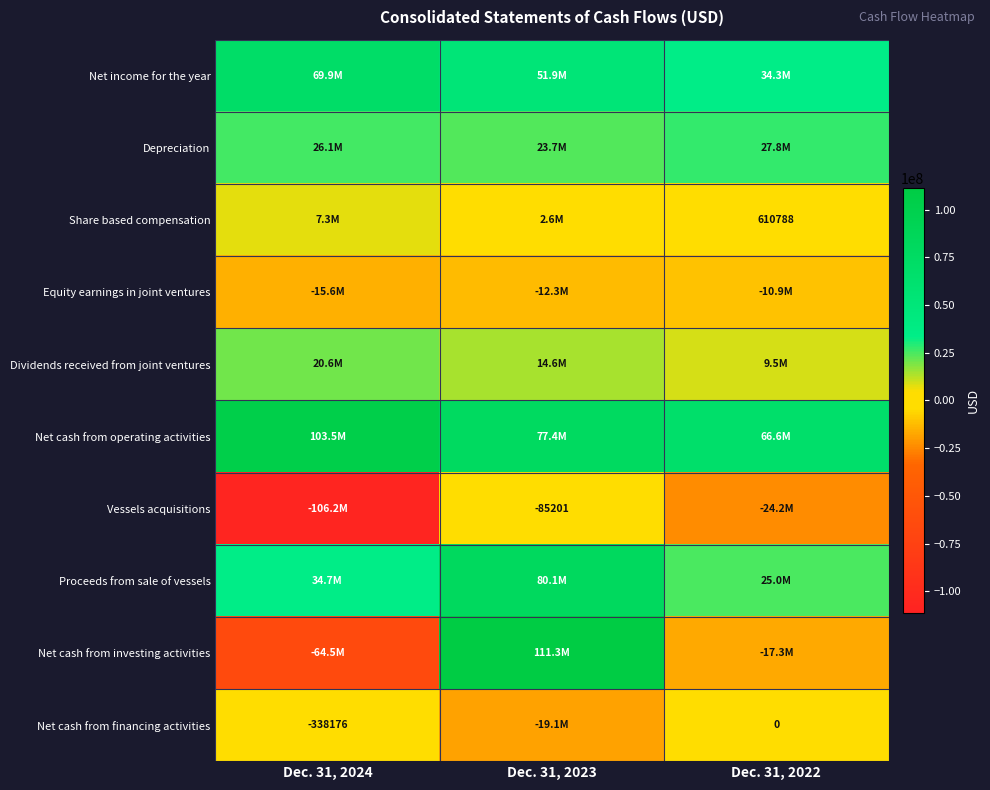

Is the value of Vessels acquisitions at Dec. 31, 2023 greater than the value of Net cash from financing activities at Dec. 31, 2024?

Yes